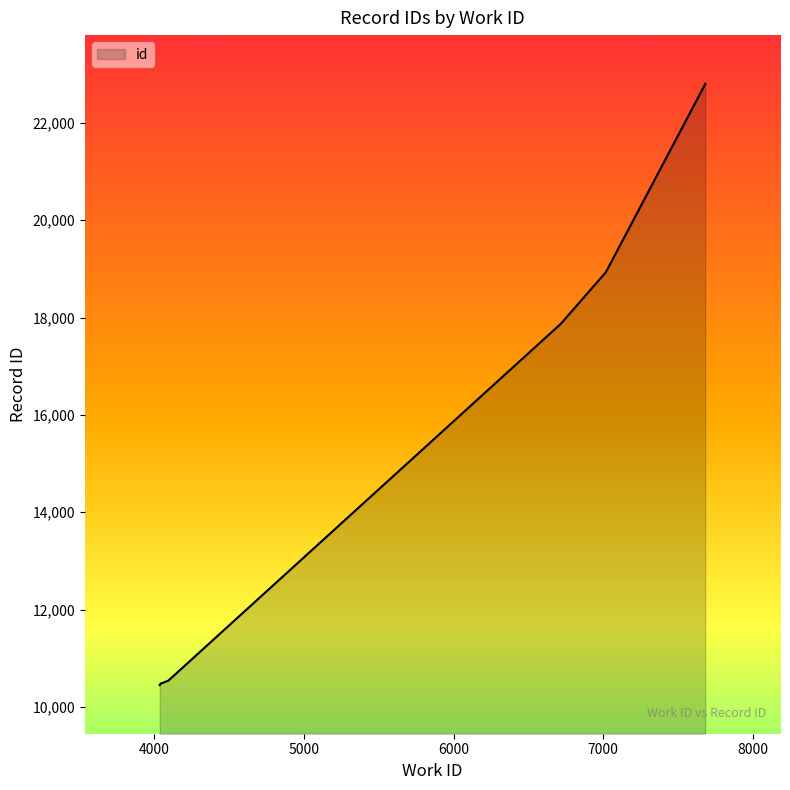

What is the value of the 7th point from the left?

18930